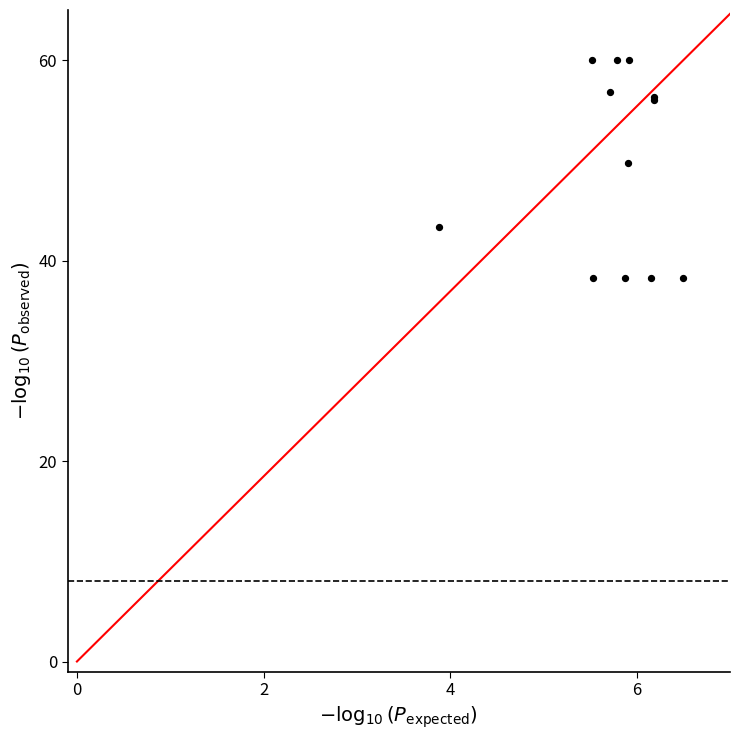

What Y value in the scatter plot is closest to 49?

49.8